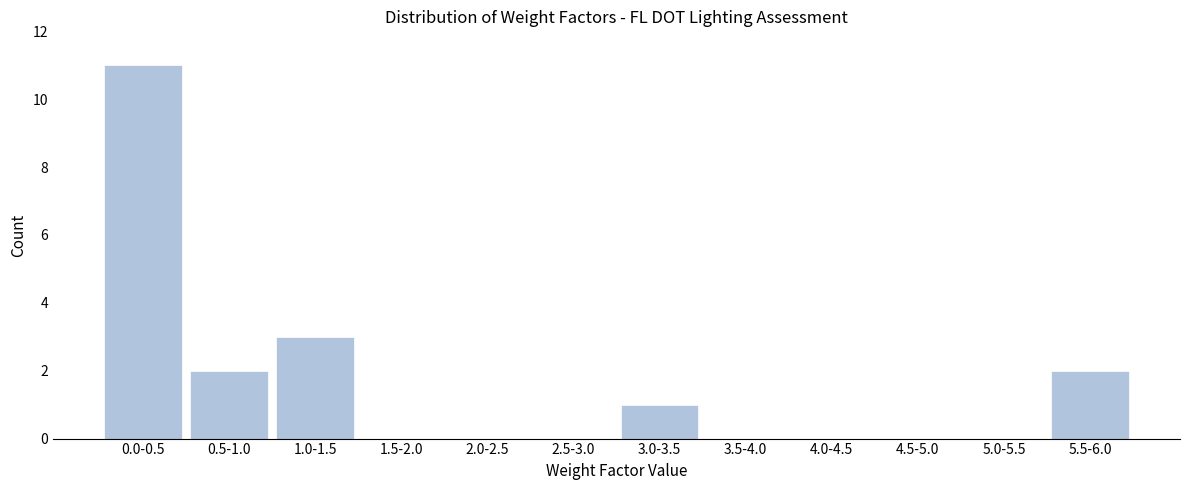

Reading right to left, extract all data points from this chart.

5.5-6.0=2	5.0-5.5=0	4.5-5.0=0	4.0-4.5=0	3.5-4.0=0	3.0-3.5=1	2.5-3.0=0	2.0-2.5=0	1.5-2.0=0	1.0-1.5=3	0.5-1.0=2	0.0-0.5=11